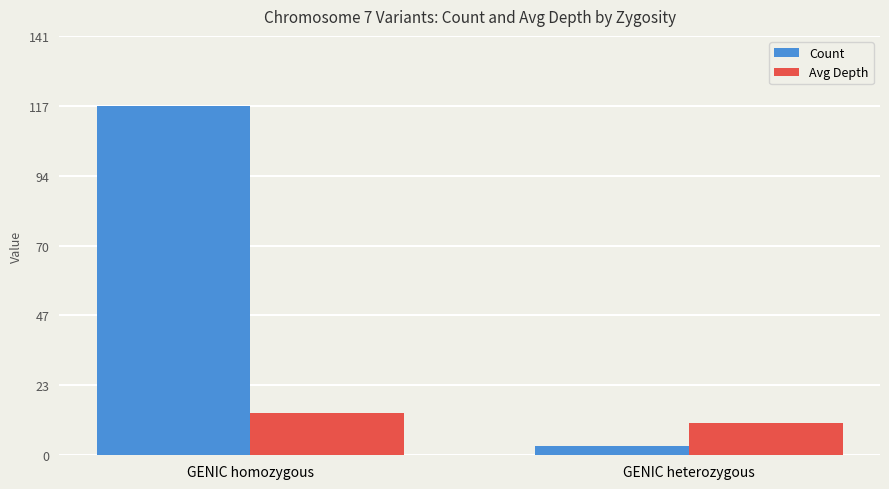

Which series has the largest range (max minus min)?

Count